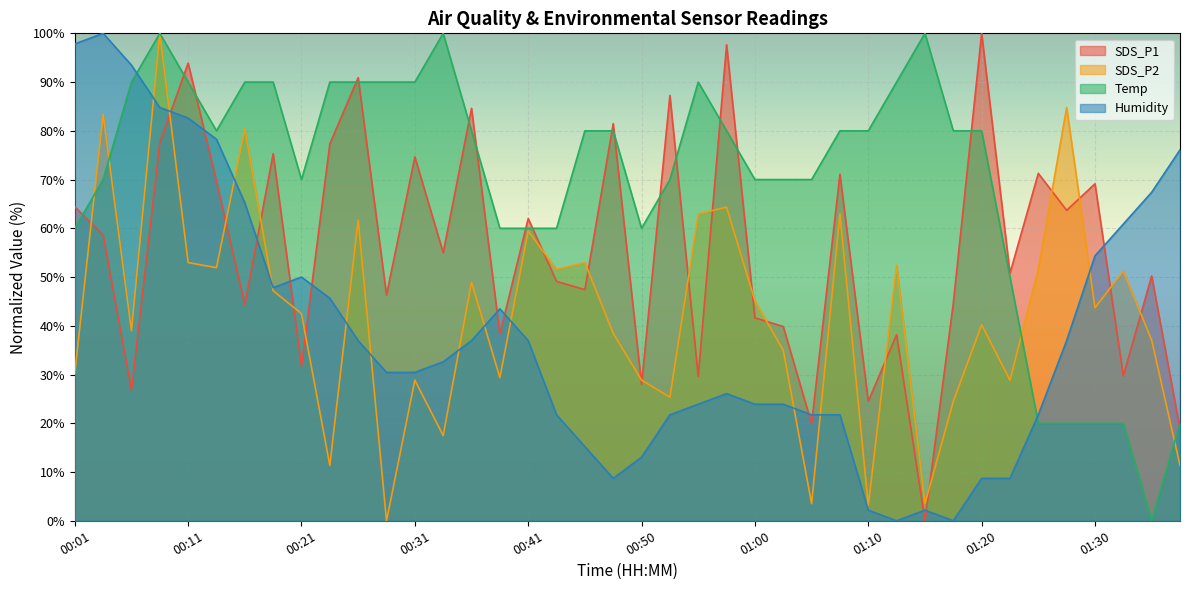

The SDS_P1 series shows 97.3 at 00:41. True or false?

False